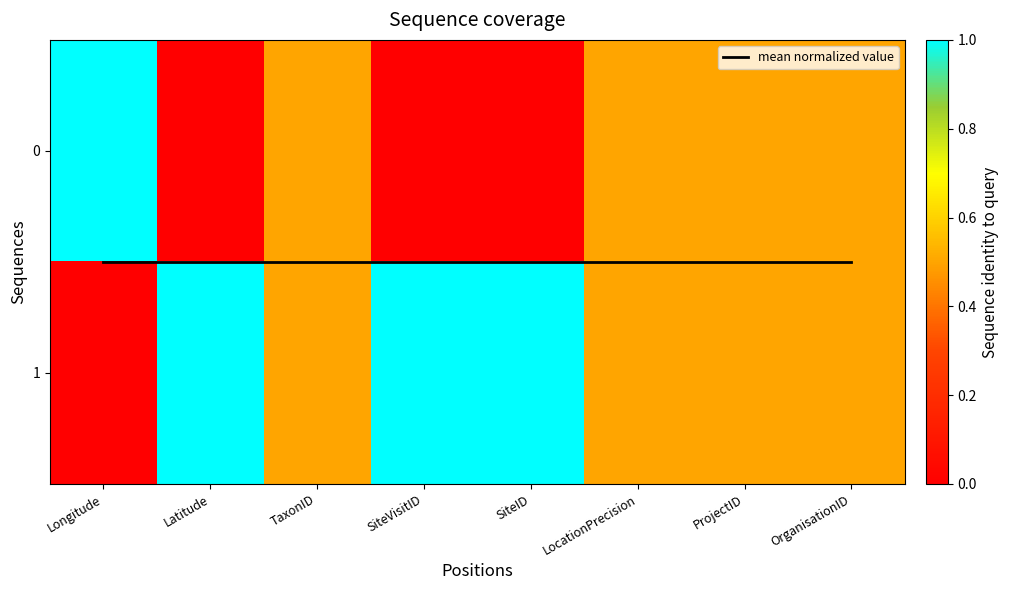

Which series has the largest total across all categories?

1